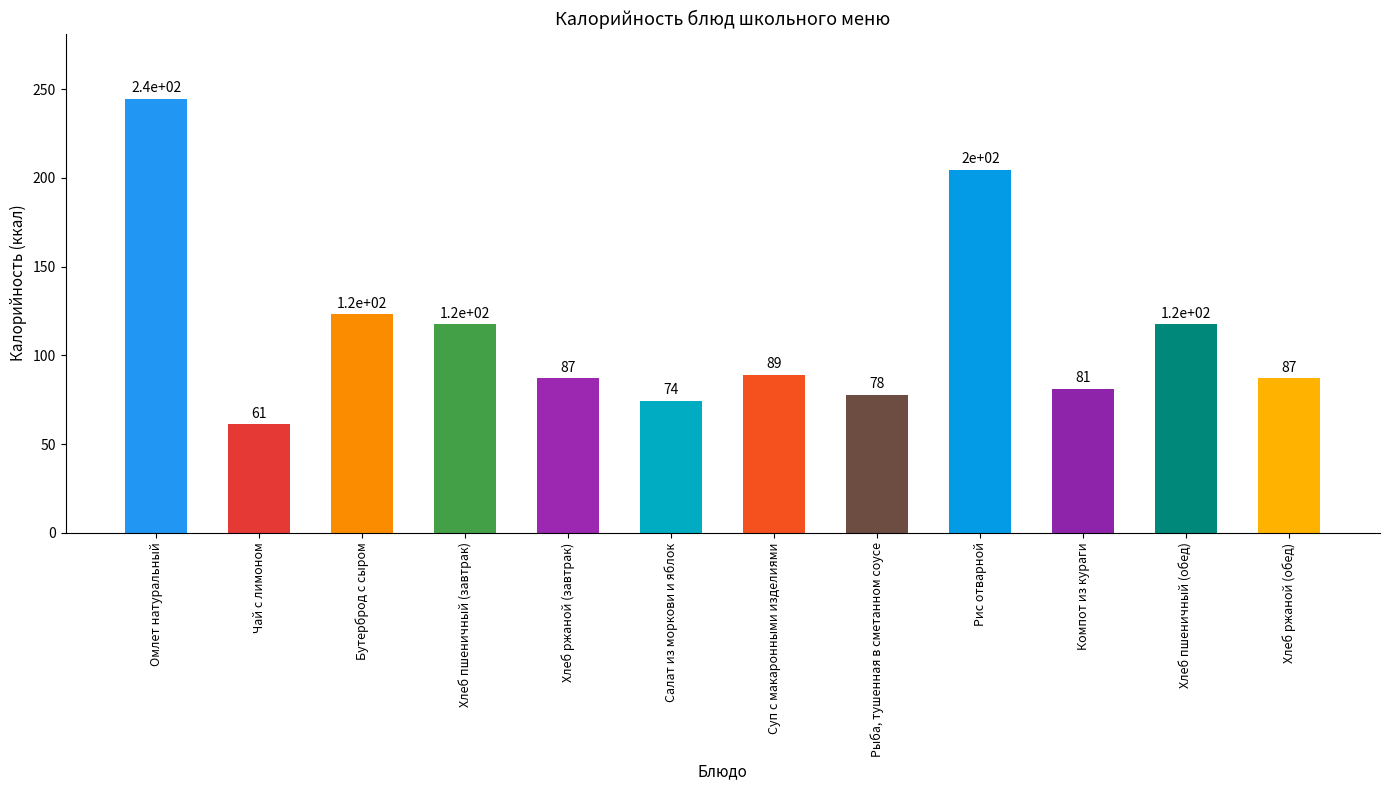

What value does the data have at Омлет натуральный?

244.6